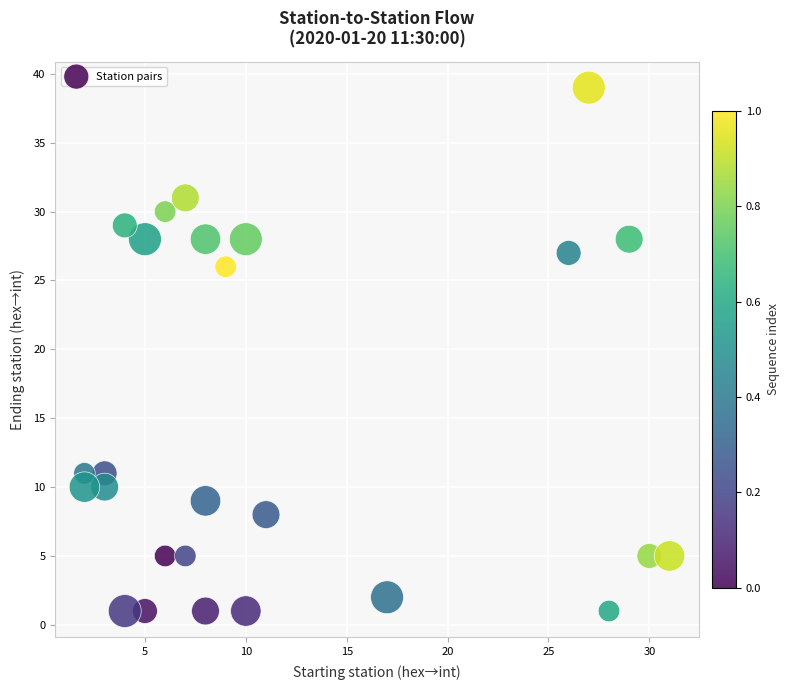

What is the range of X values (max minus min)?

29